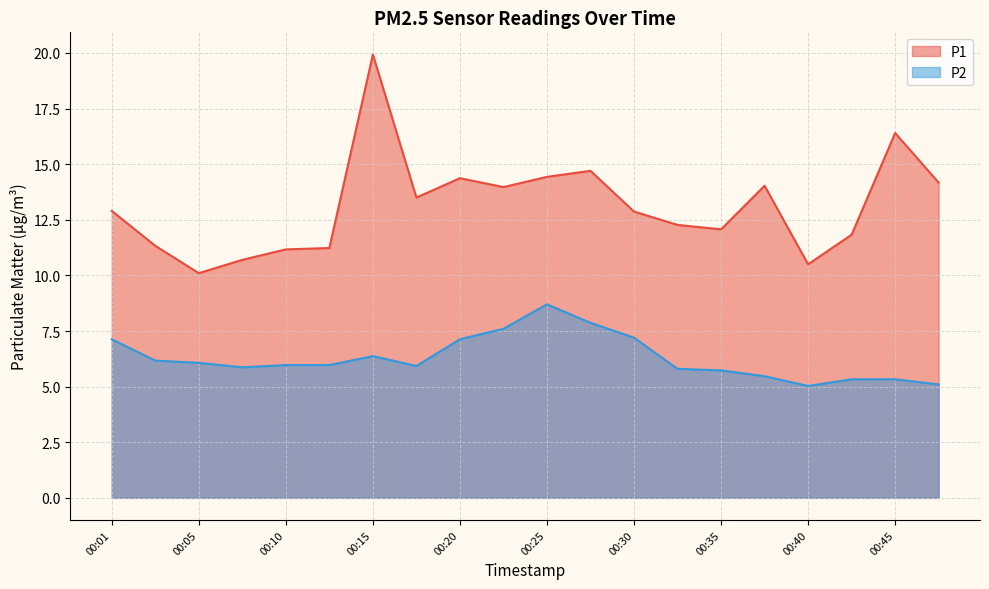

Reading left to right, what are all the values shown in this chart?

P1: 00:01=12.9	00:03=11.3	00:05=10.1	00:08=10.7	00:10=11.2	00:13=11.2	00:15=19.9	00:18=13.5	00:20=14.4	00:23=14.0	00:25=14.4	00:28=14.7	00:30=12.9	00:33=12.3	00:35=12.1	00:38=14.0	00:40=10.5	00:42=11.8	00:45=16.4	00:47=14.2
P2: 00:01=7.1	00:03=6.2	00:05=6.1	00:08=5.9	00:10=6.0	00:13=6.0	00:15=6.4	00:18=5.9	00:20=7.1	00:23=7.6	00:25=8.7	00:28=7.9	00:30=7.2	00:33=5.8	00:35=5.7	00:38=5.5	00:40=5.0	00:42=5.3	00:45=5.3	00:47=5.1